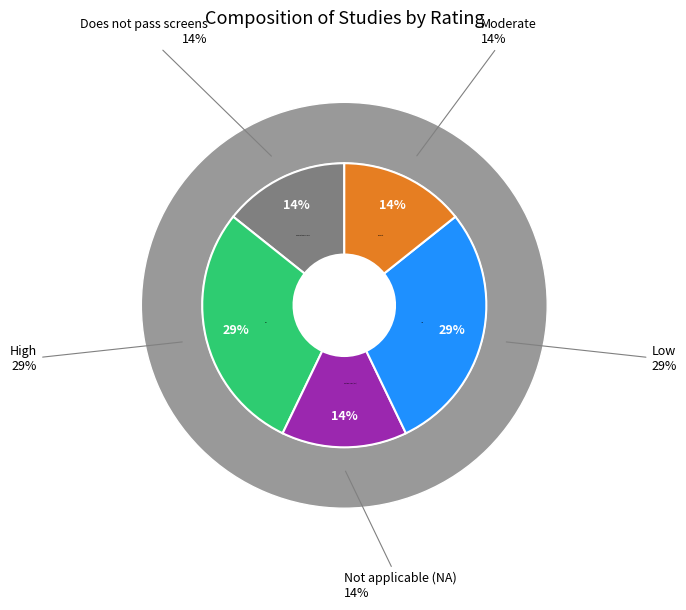

Which has a higher value, High or Low (2)?

High